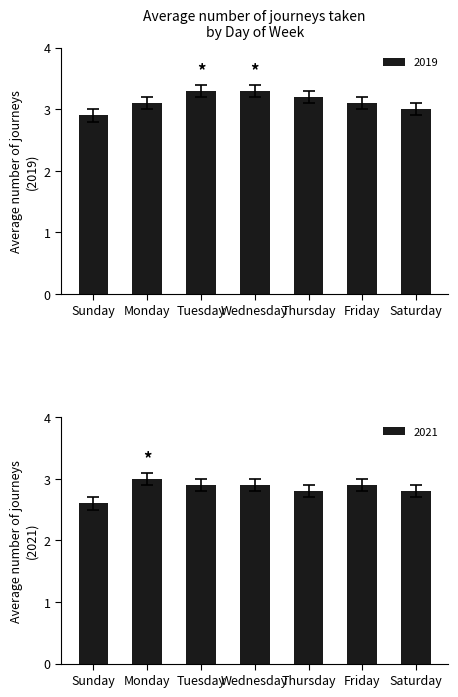

Which category has the highest value across all series?

Tuesday